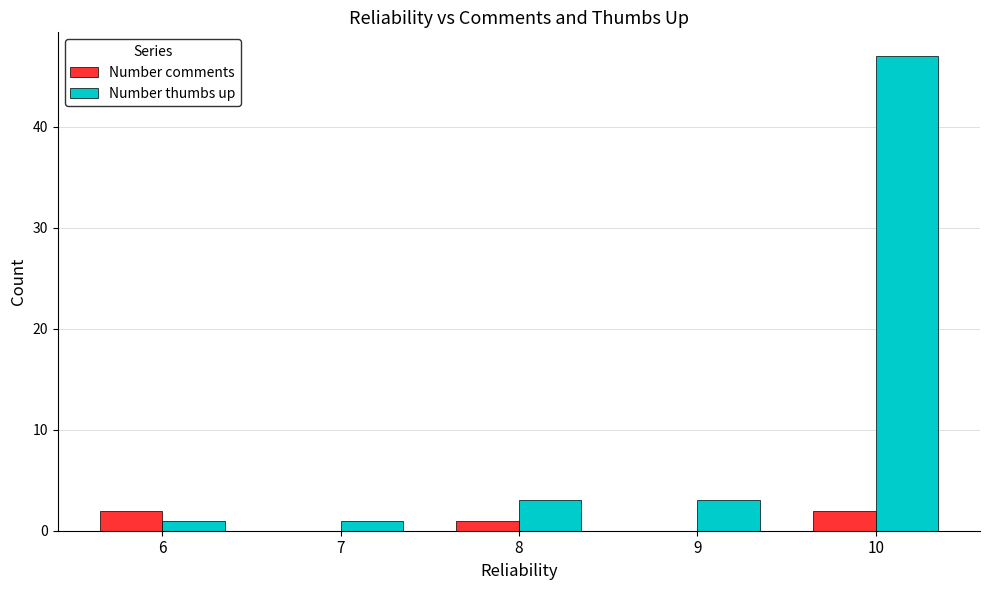

Between 6 and 10, which series saw the biggest shift?

Number thumbs up